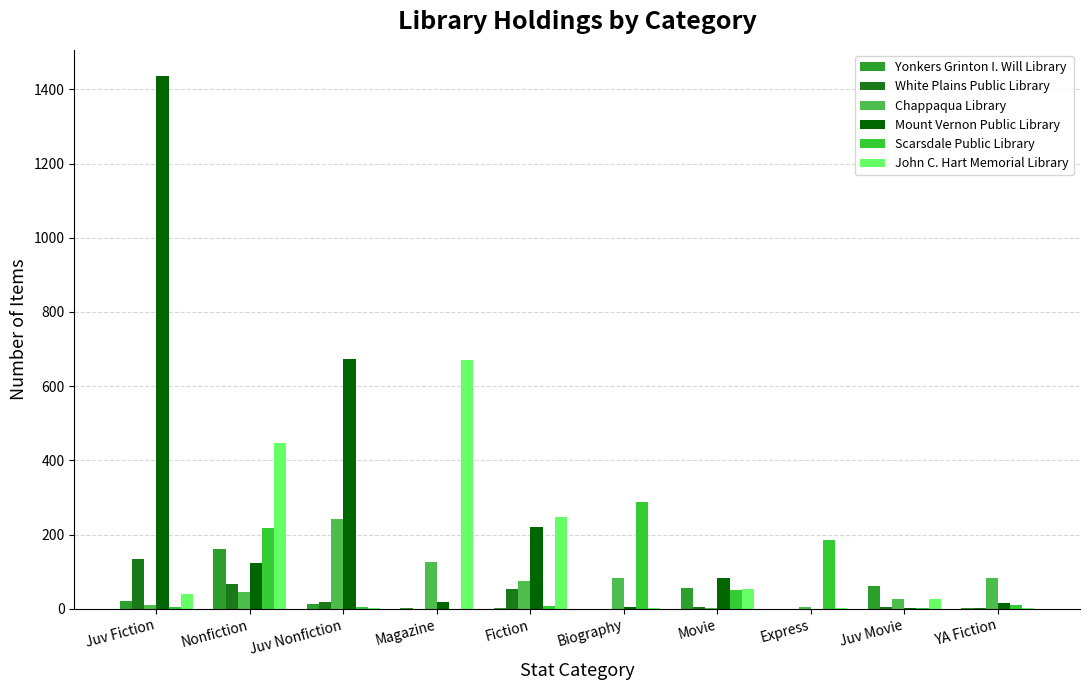

The value of Yonkers Grinton I. Will Library at Juv Nonfiction is 13. True or false?

True